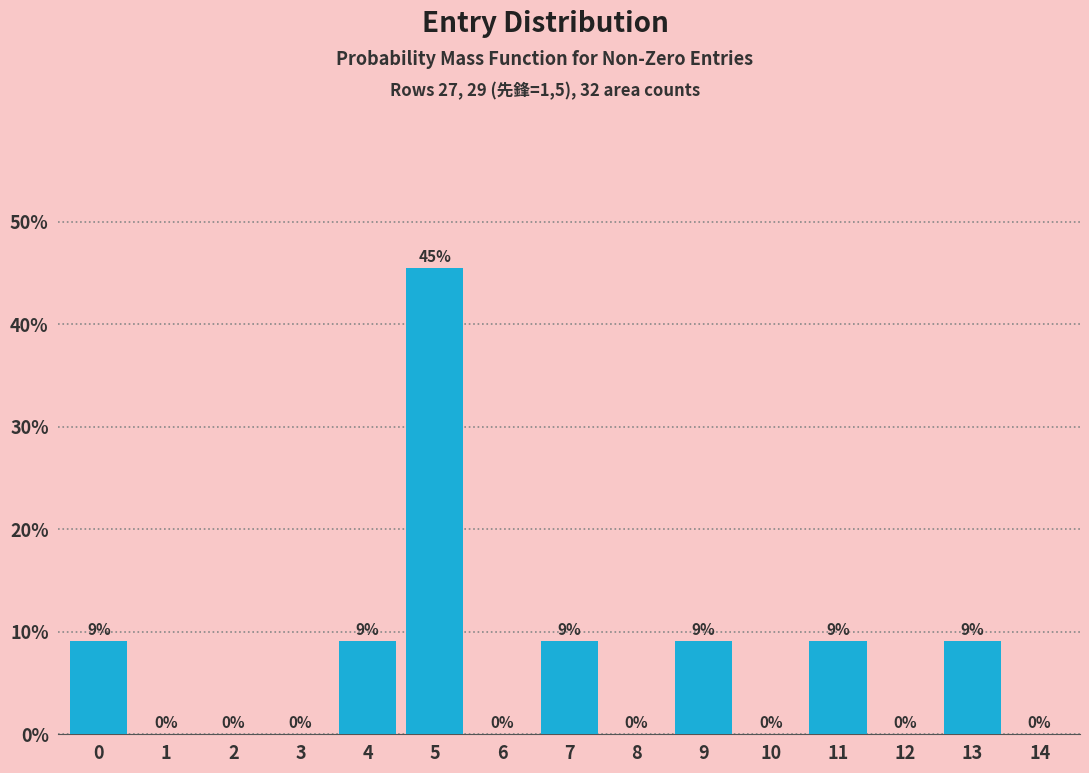

True or false: the data shows 3.9 at 11.

False